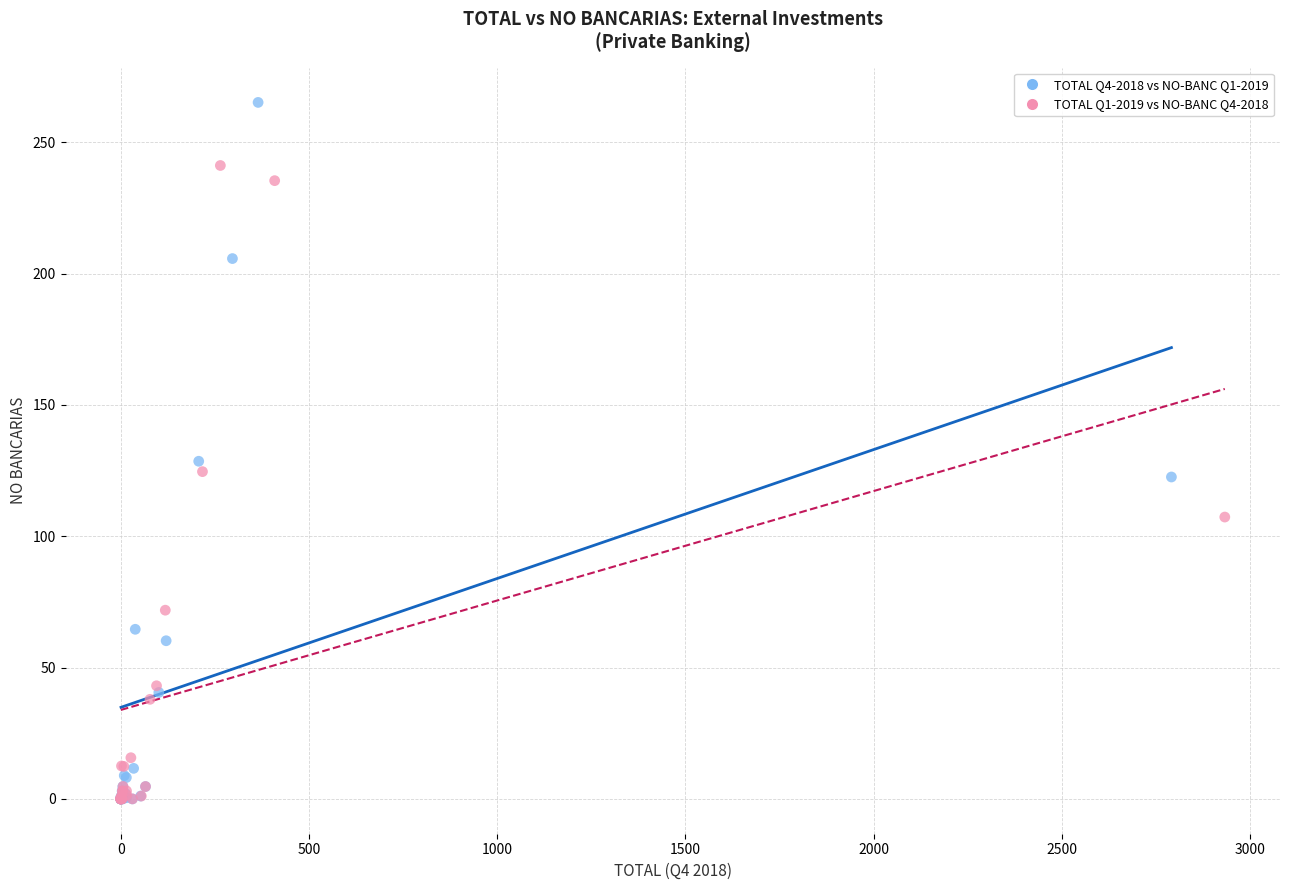

Which series contains the highest Y value?

TOTAL Q4-2018 vs NO-BANC Q1-2019